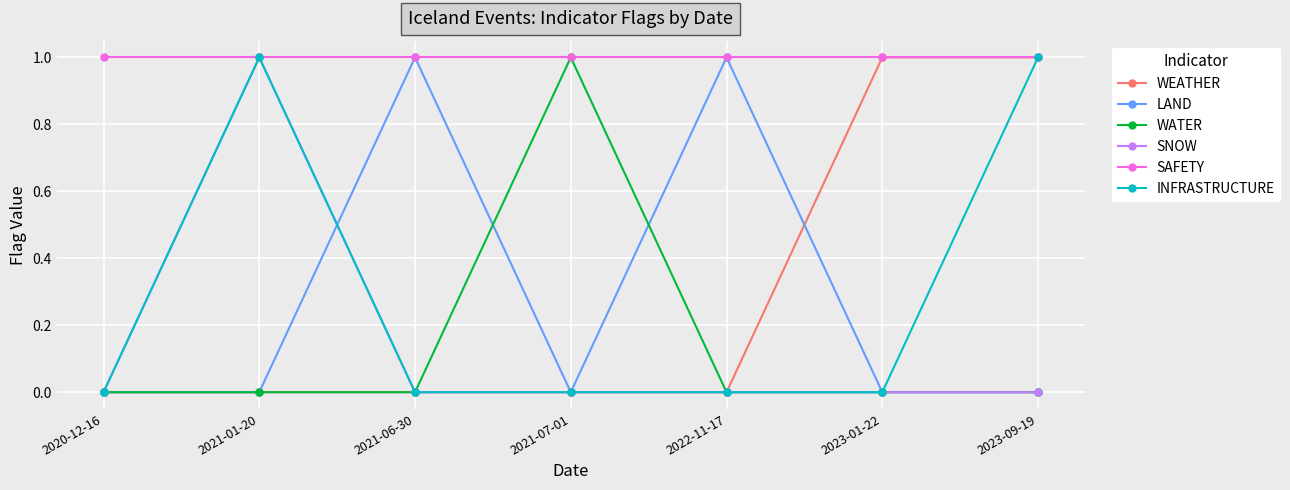

Where is the first local maximum for LAND?

2021-06-30